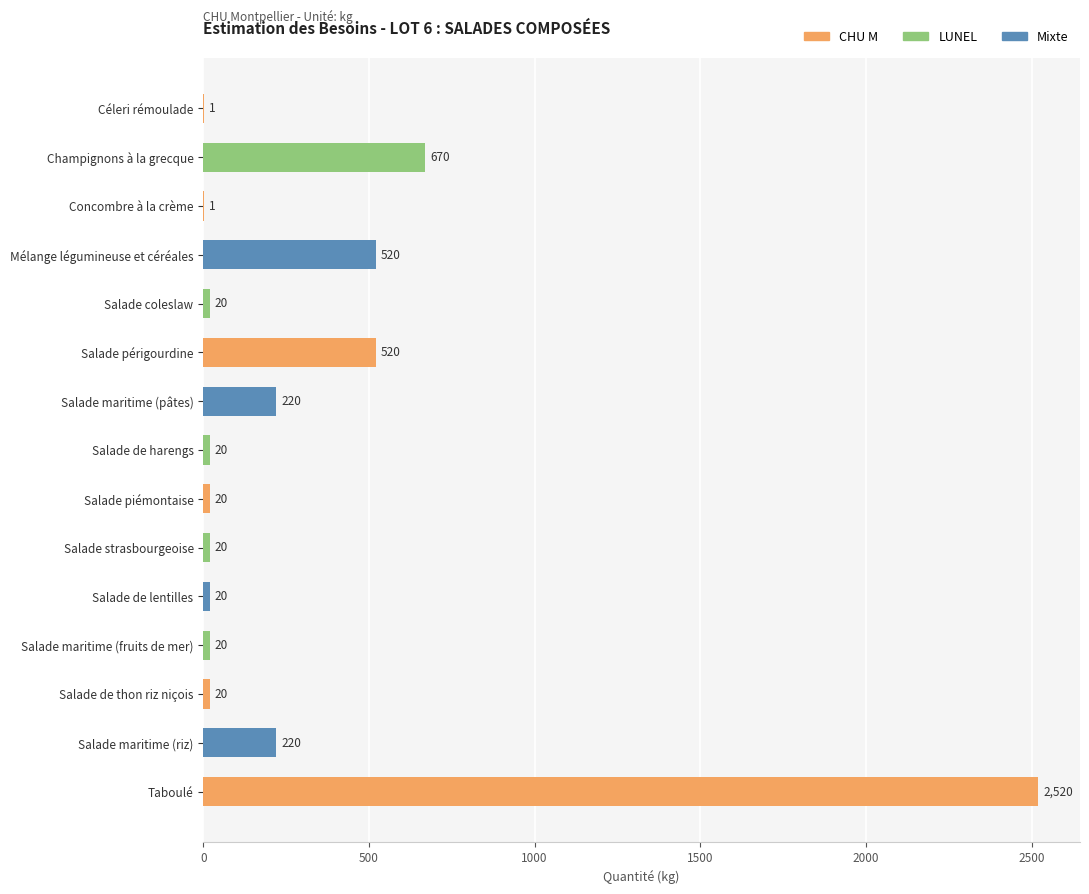

Is it true that the value at Salade de harengs is 20?

True